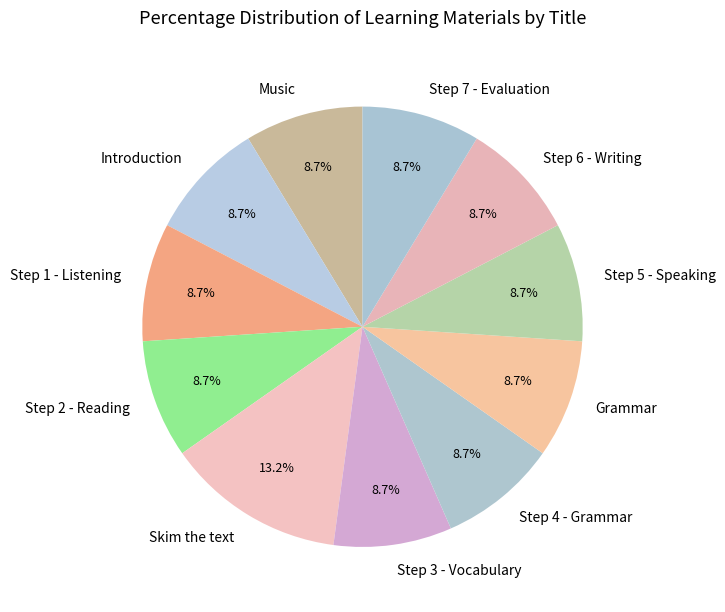

Is it true that Introduction is 2% of the pie?

False